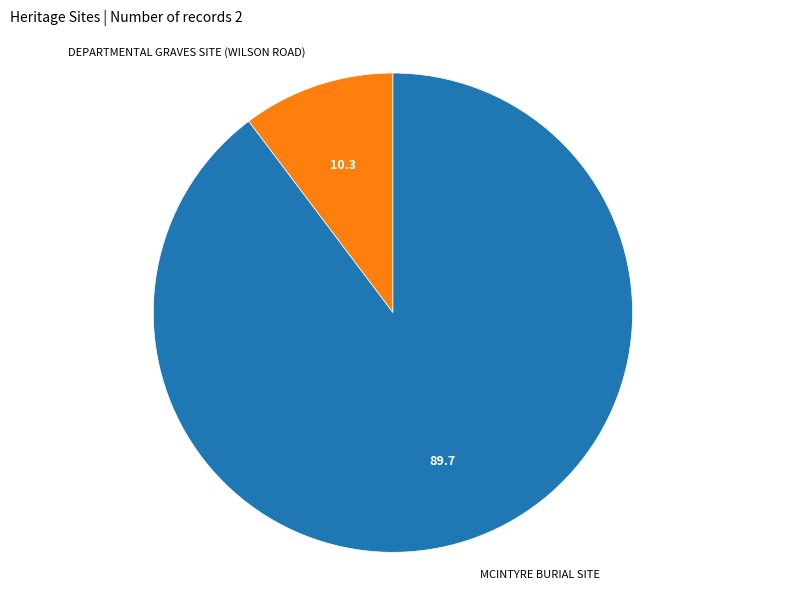

Is there a majority slice in this chart?

Yes